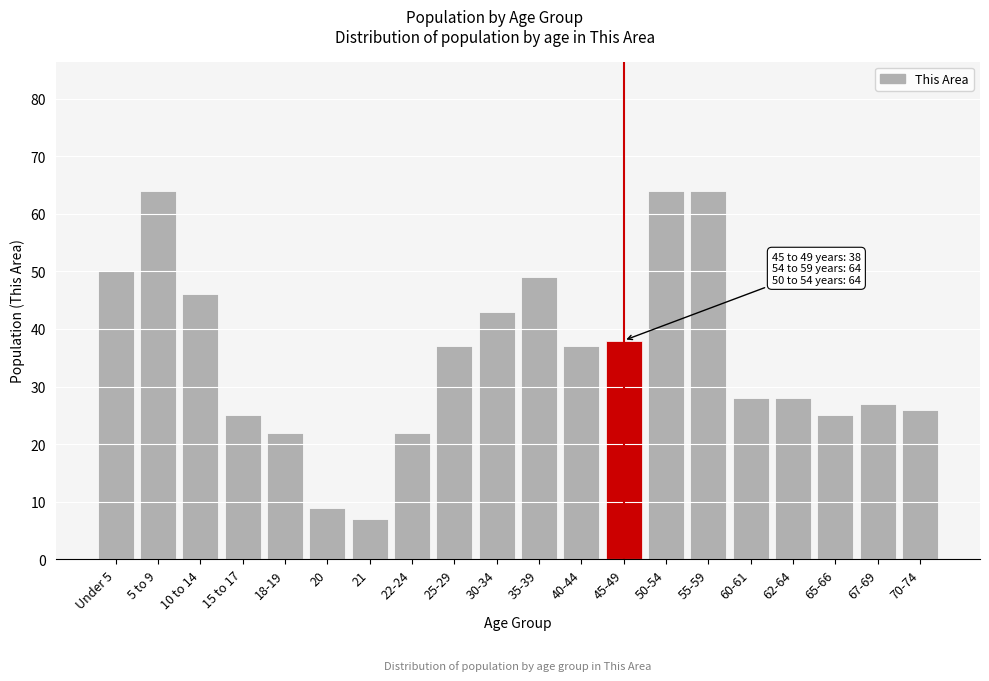

Reading left to right, transcribe all the data shown in this chart.

Under 5=50	5 to 9=64	10 to 14=46	15 to 17=25	18-19=22	20=9	21=7	22-24=22	25-29=37	30-34=43	35-39=49	40-44=37	45-49=38	50-54=64	55-59=64	60-61=28	62-64=28	65-66=25	67-69=27	70-74=26